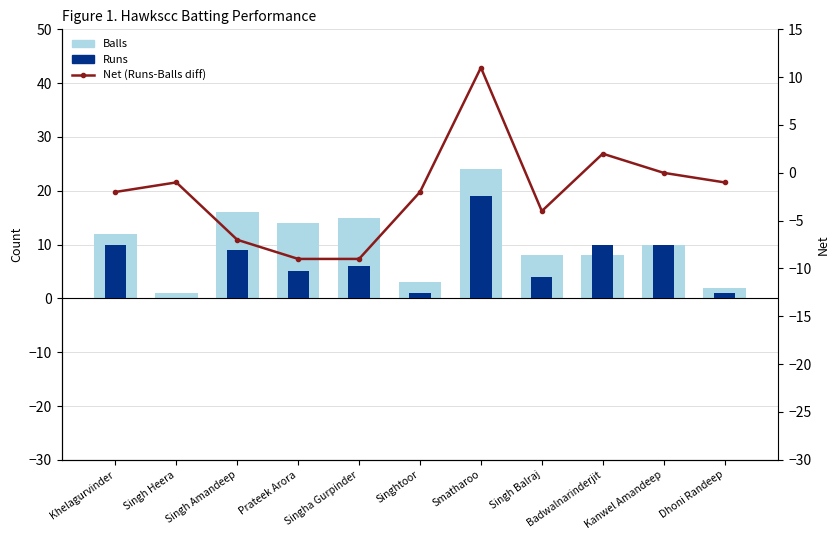

Where is Net (Runs-Balls diff) nearest to the value 1?

Badwalnarinderjit